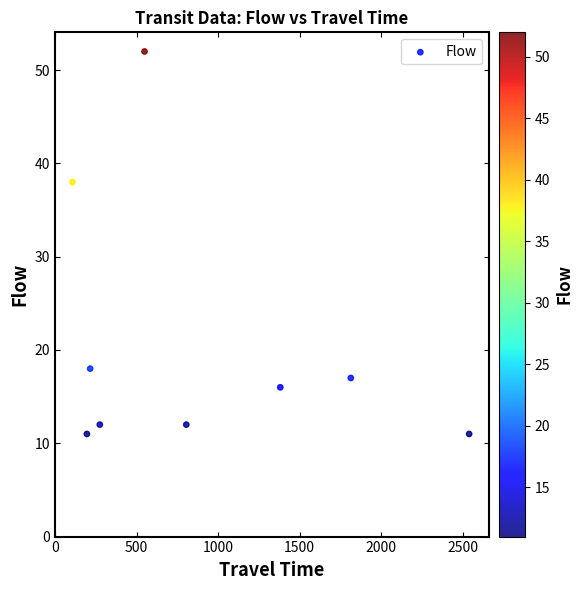

What Y value in the scatter plot is closest to 31?

38